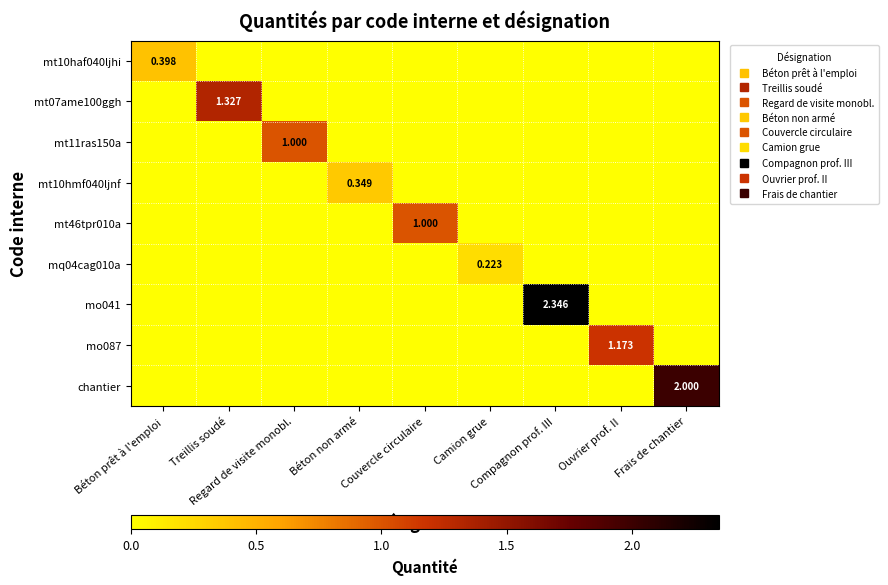

At how many categories does at least one series exceed 0?

9